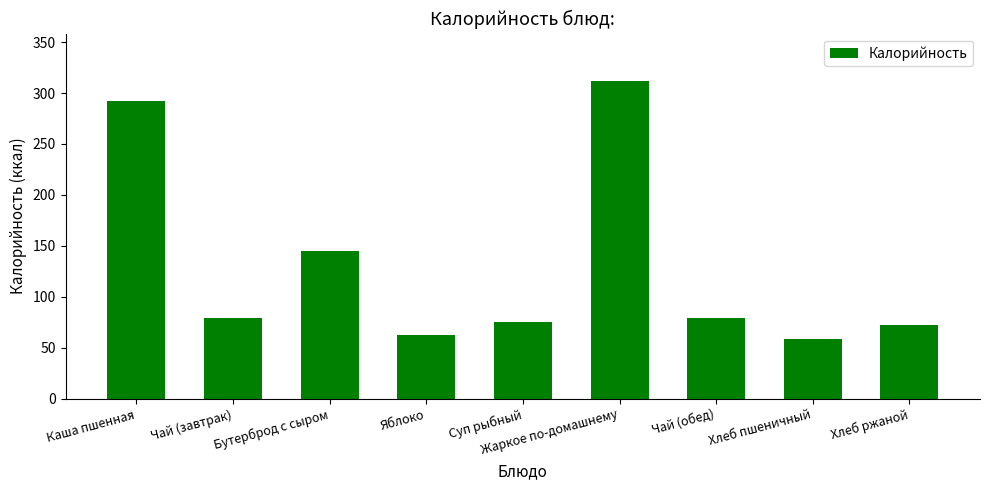

The chart shows a value of 87.5 at Хлеб пшеничный. True or false?

False